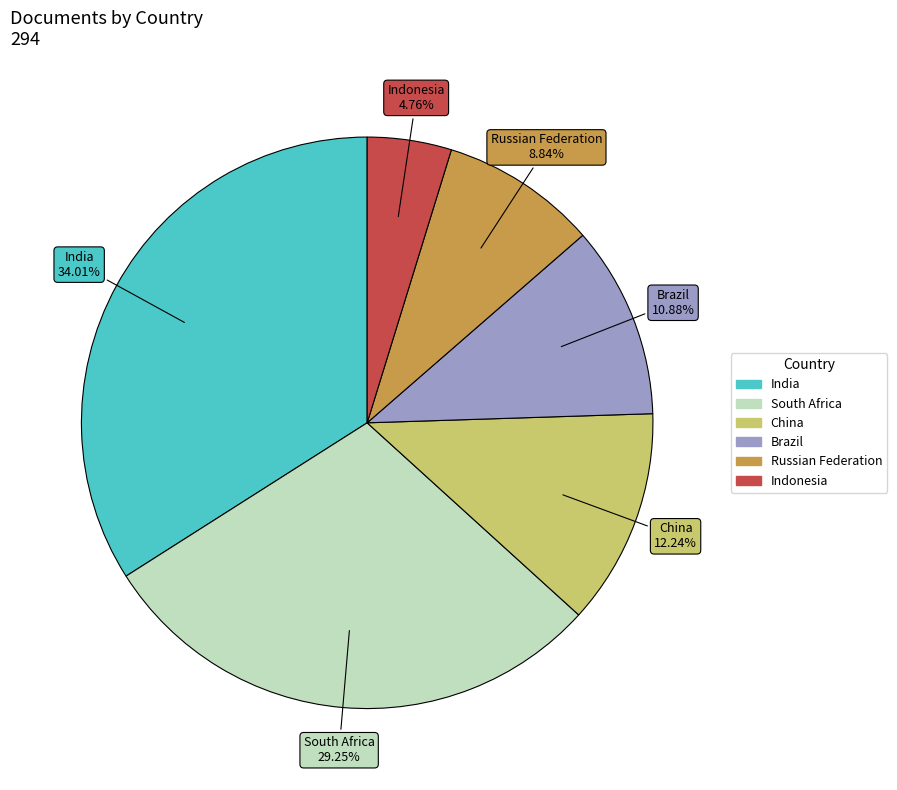

How many slices are in this pie chart?

6